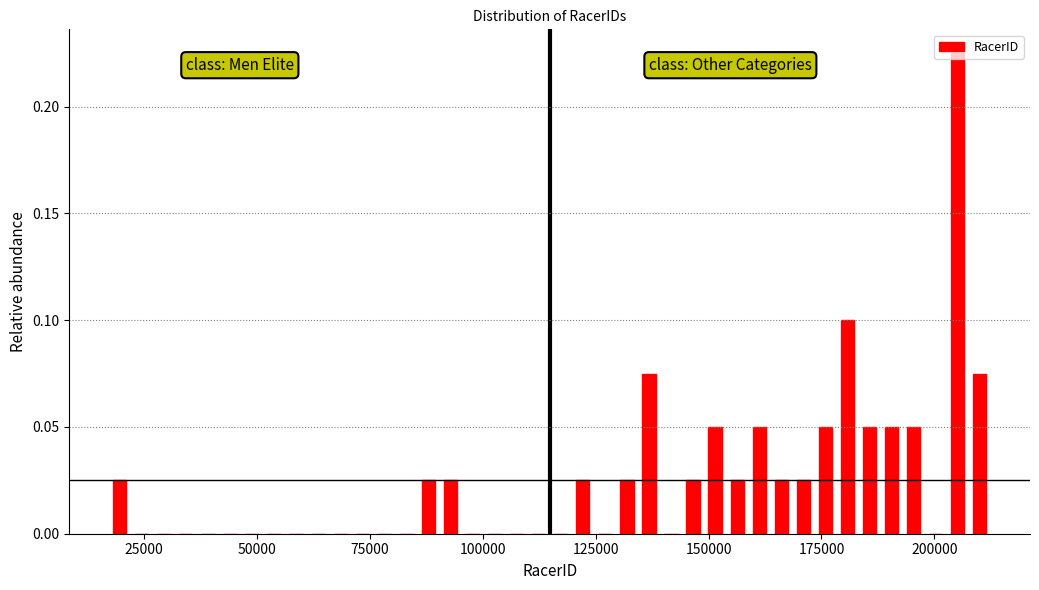

Read against the x-axis, roughly where is the centre of the tallest bar?

205000